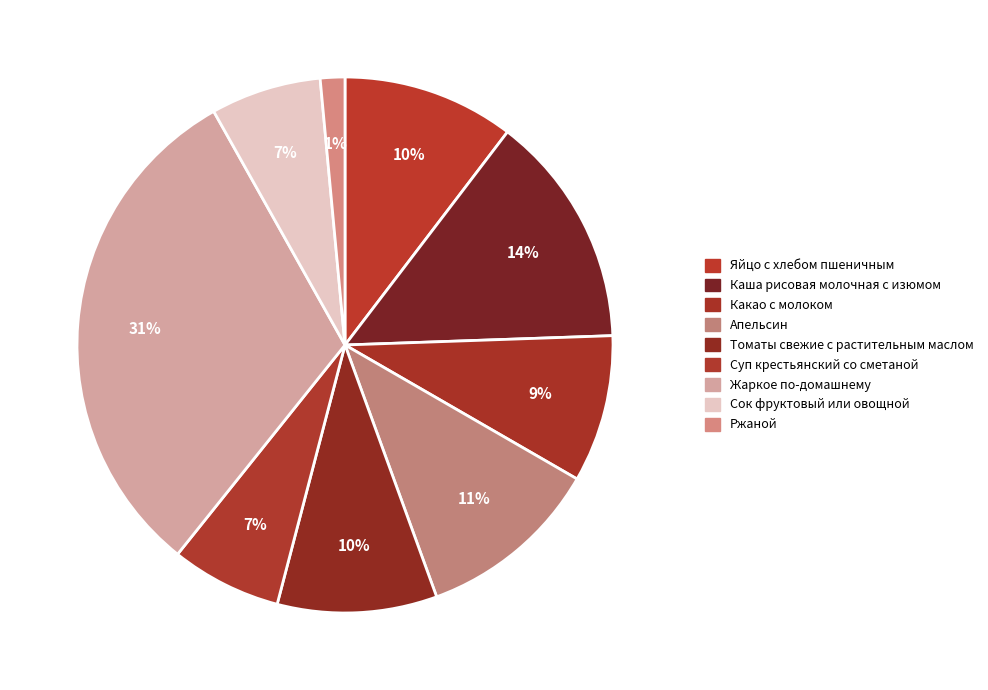

Count the number of slices in the pie.

9